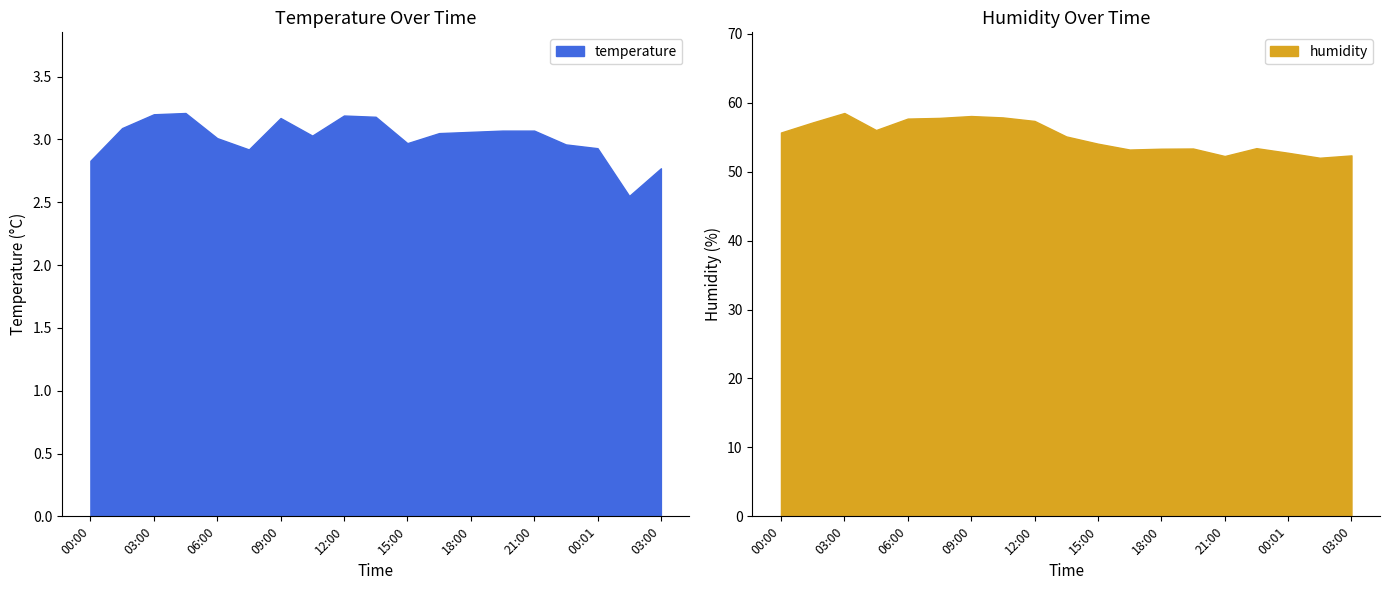

At which label does temperature reach its peak?

04:30